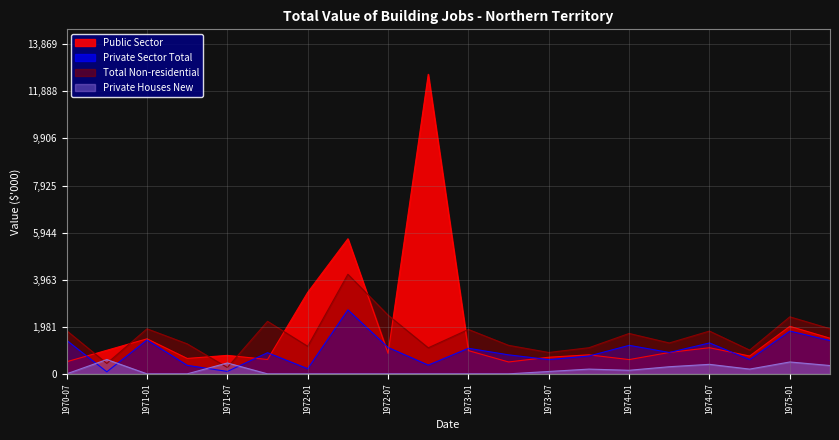

How many lines are shown in the chart?

4